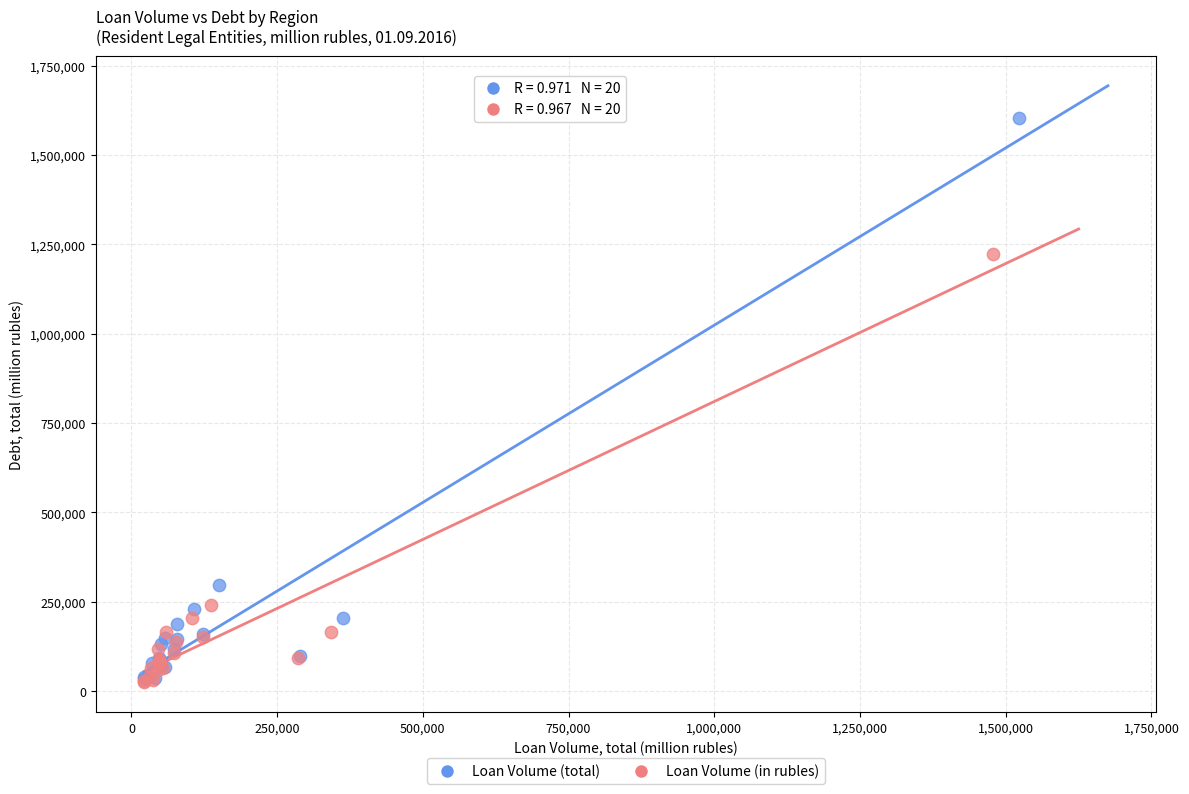

Which series contains the highest Y value?

Loan Volume (total)